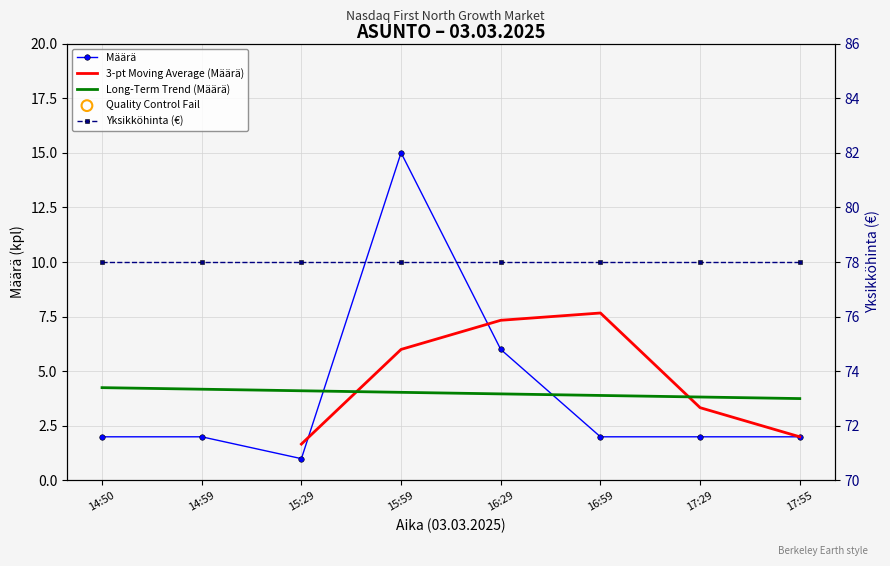

Approximately how many times larger is the value at 17:55 compared to 16:59?

1.0